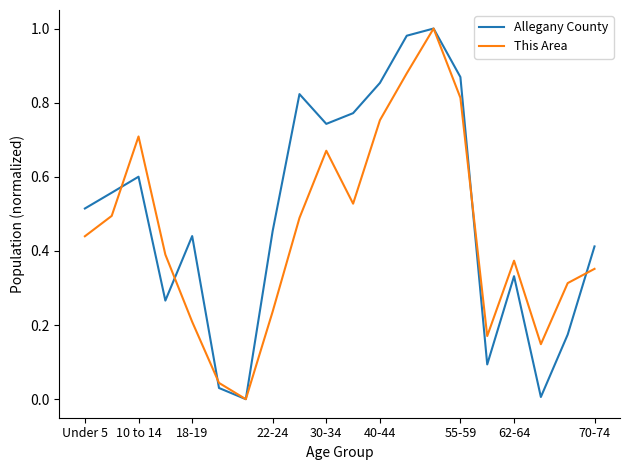

Which series has the largest total across all categories?

Allegany County